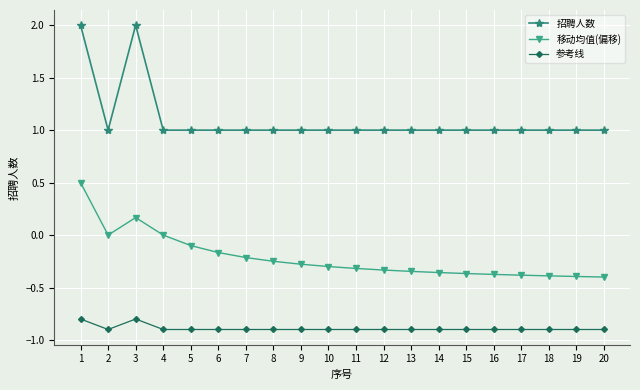

List the series in order of their peak value, highest first.

招聘人数, 移动均值(偏移), 参考线